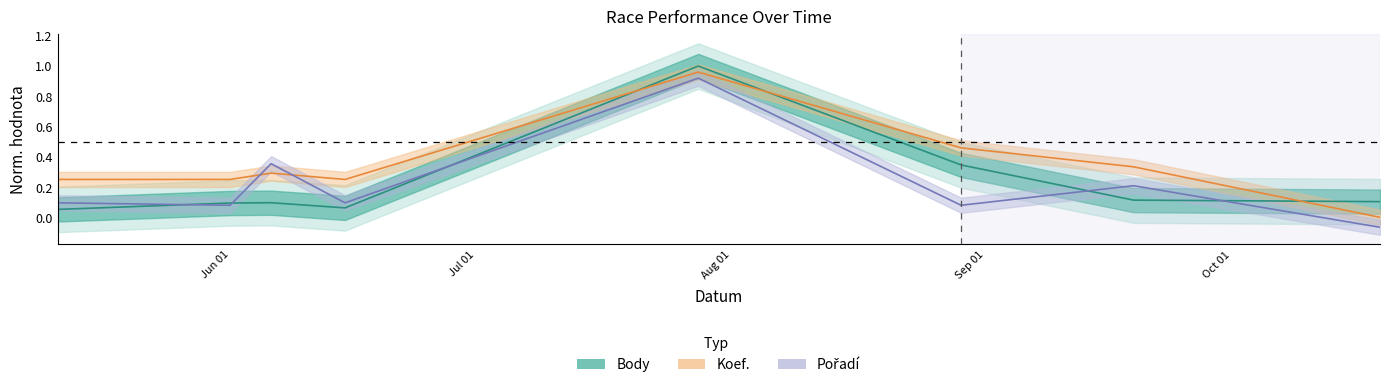

At which category does the chart reach its peak across all series?

2024-07-28